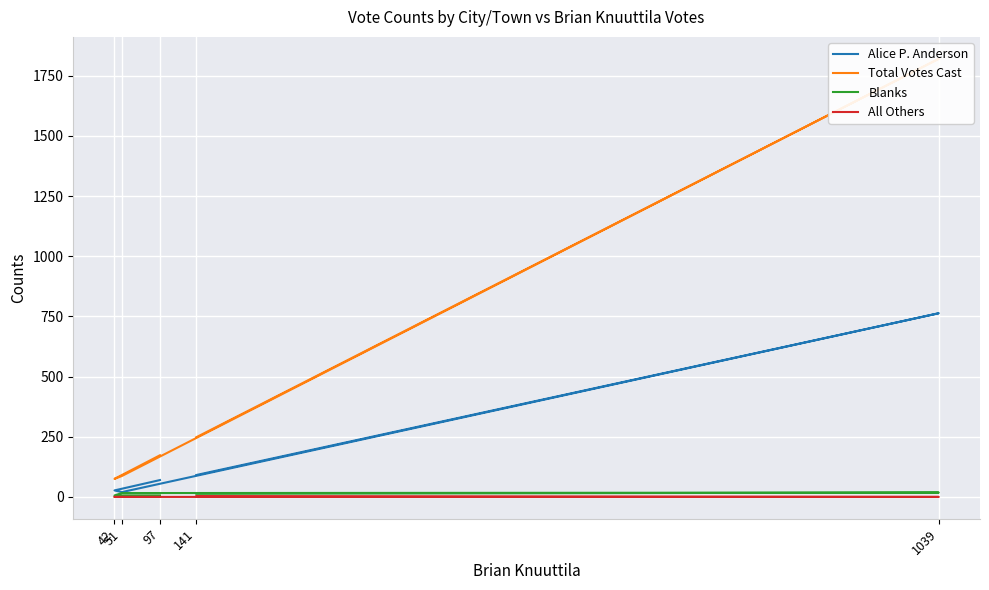

Reading left to right, extract all data points from this chart.

Alice P. Anderson: 97=70	42=27	51=20	1039=763	141=91
Total Votes Cast: 97=173	42=75	51=87	1039=1820	141=248
Blanks: 97=6	42=6	51=16	1039=18	141=13
All Others: 97=0	42=0	51=0	1039=0	141=3